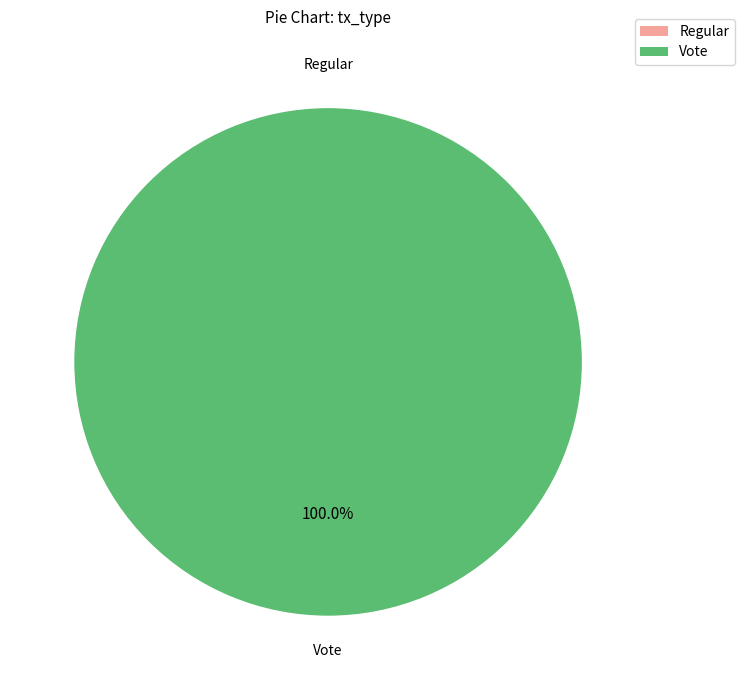

Rank the categories by value from lowest to highest.

Regular, Vote